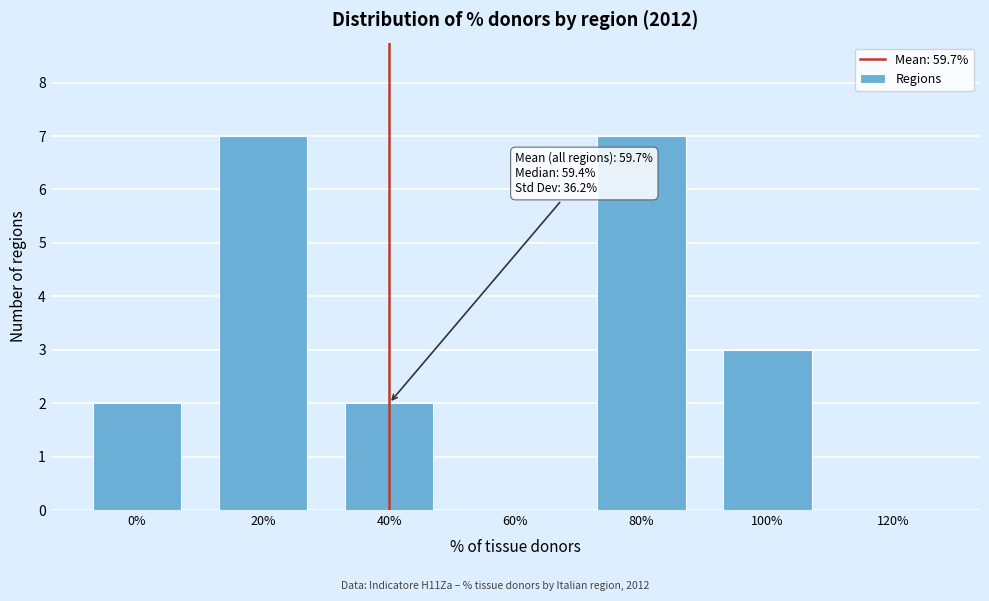

Reading right to left, what are all the values shown in this chart?

120%=0	100%=3	80%=7	60%=0	40%=2	20%=7	0%=2